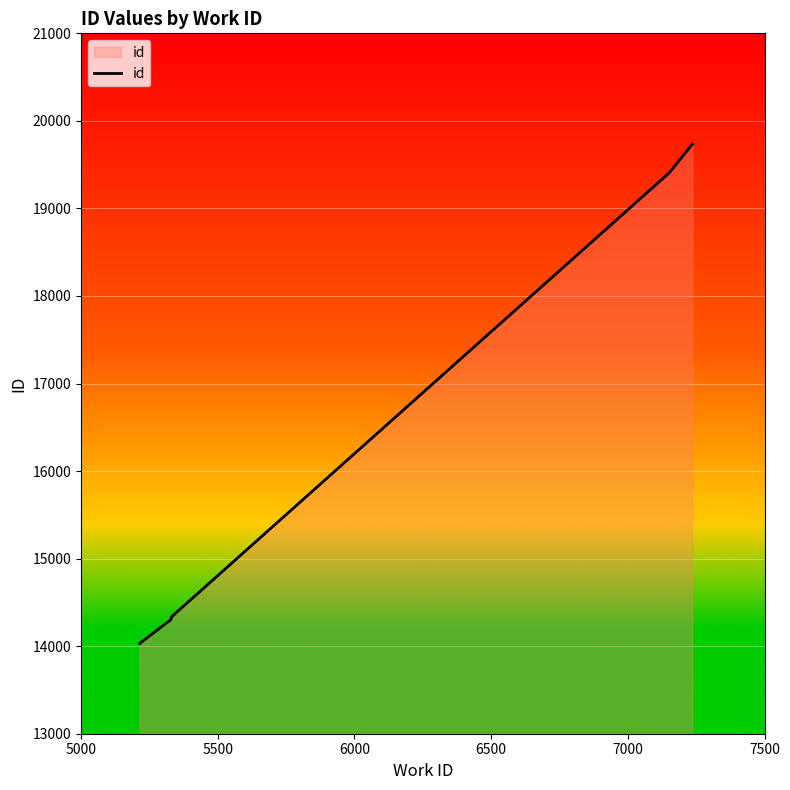

What is the label of the 9th point from the right?

5500